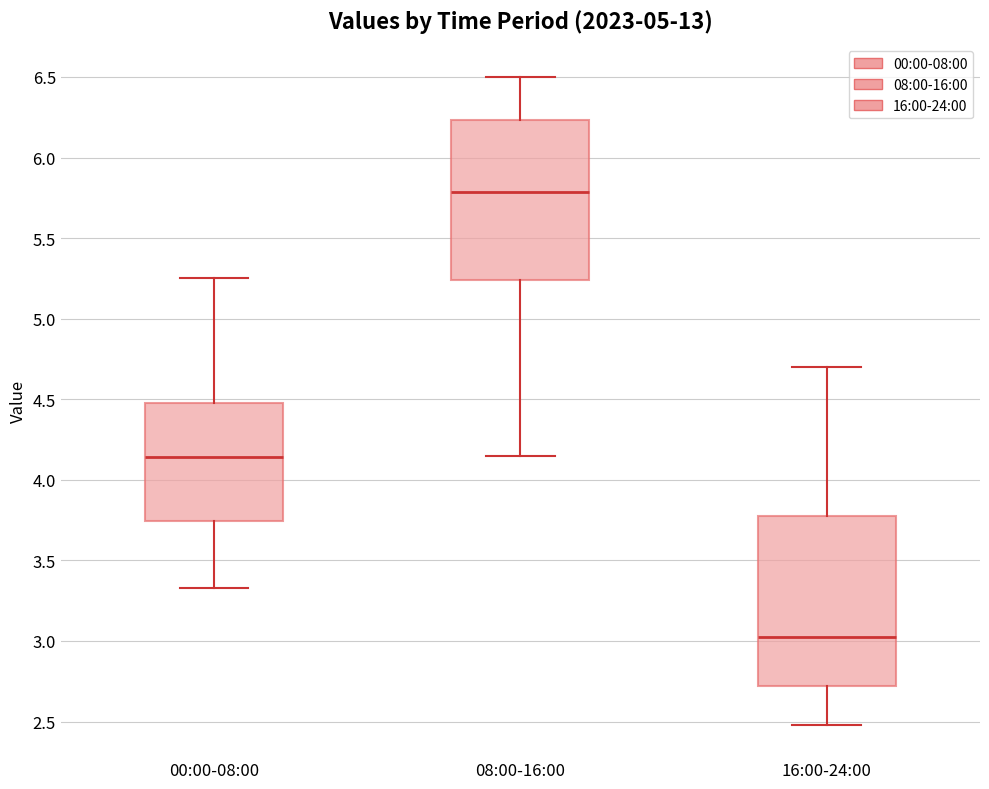

Which box has the highest median line?

08:00-16:00